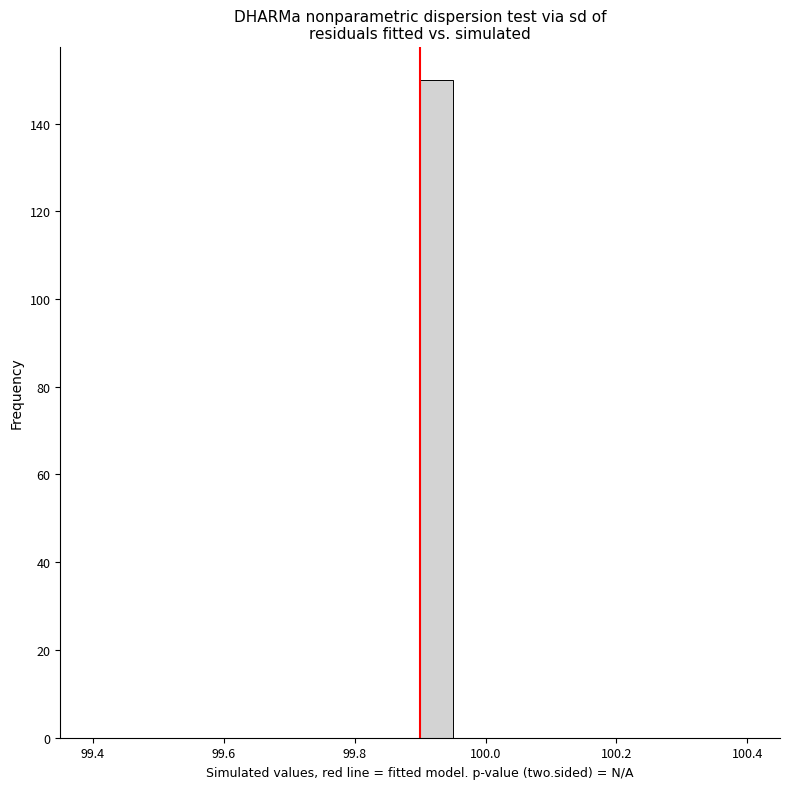

Around what value on the x-axis is the tallest bar? Give the approximate position of its centre, as read against the axis.

99.92